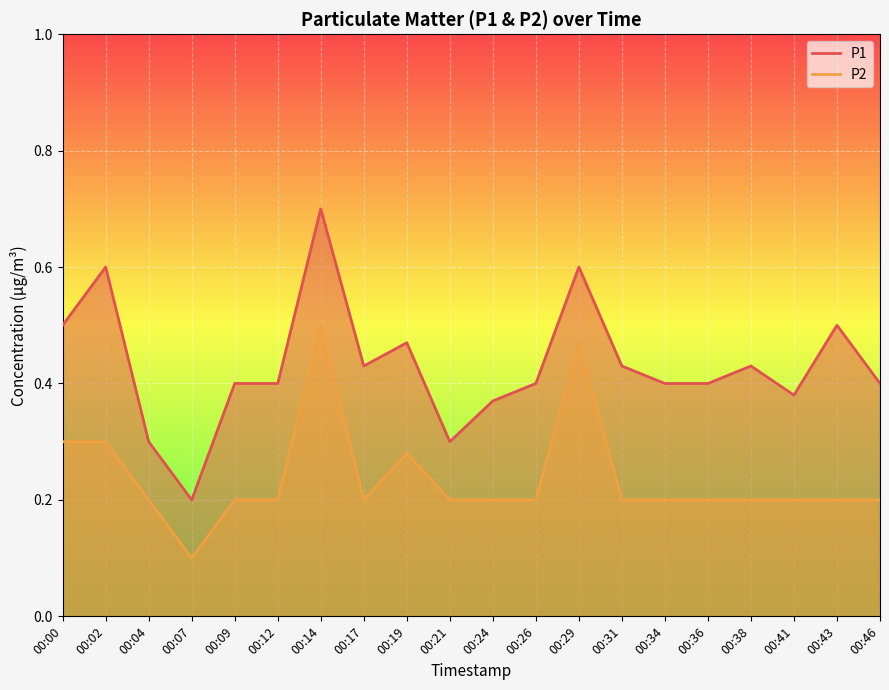

How many lines are shown in the chart?

2